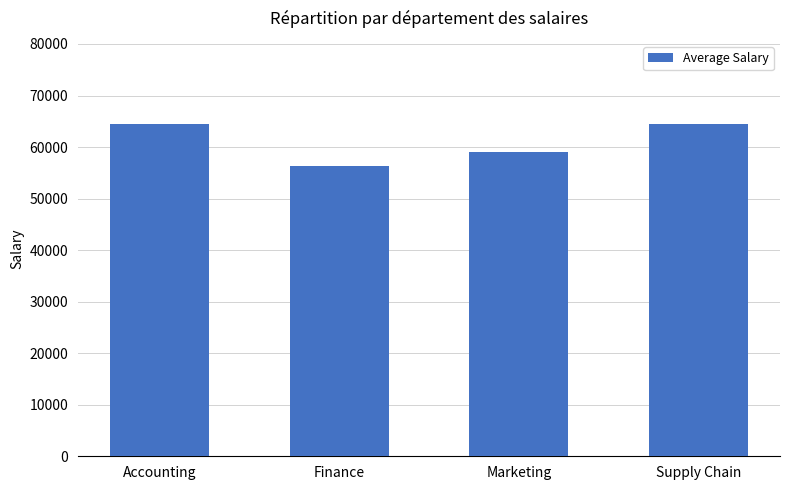

Is it true that the value at Accounting is 23798?

False